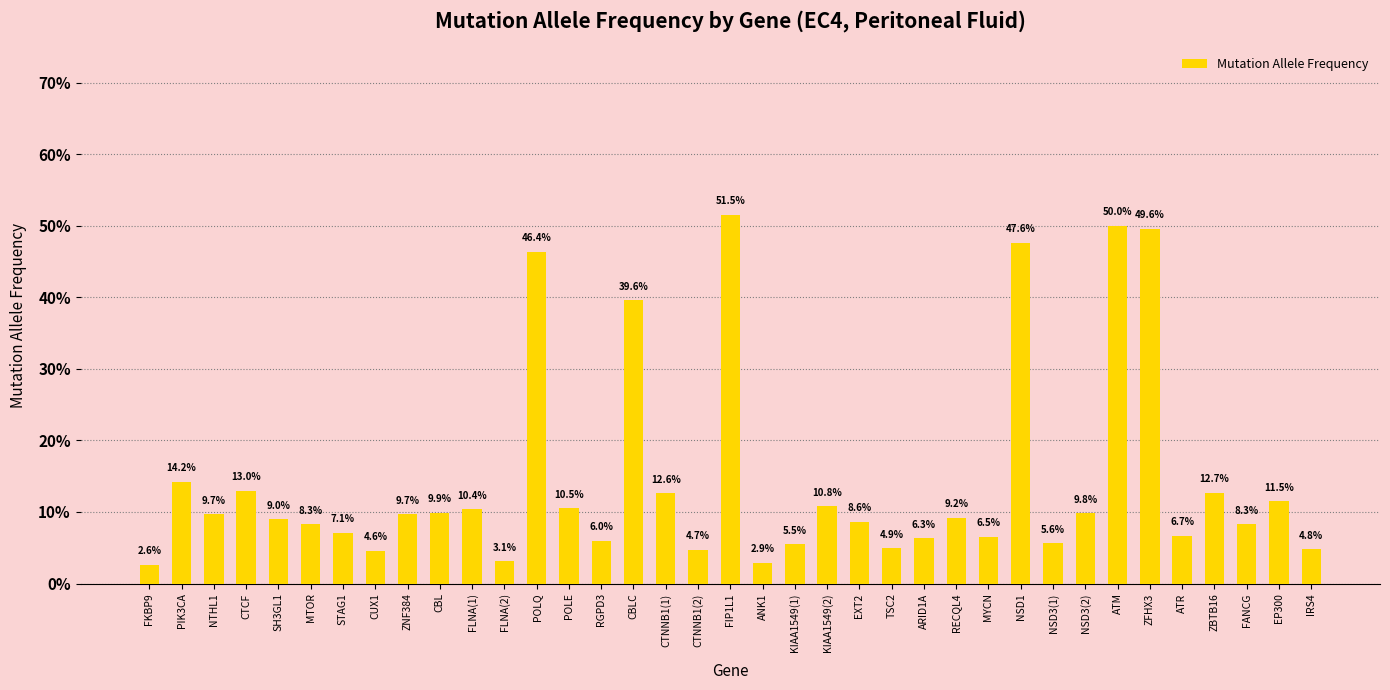

Reading left to right, extract all data points from this chart.

FKBP9=0.0	PIK3CA=0.1	NTHL1=0.1	CTCF=0.1	SH3GL1=0.1	MTOR=0.1	STAG1=0.1	CUX1=0.0	ZNF384=0.1	CBL=0.1	FLNA(1)=0.1	FLNA(2)=0.0	POLQ=0.5	POLE=0.1	RGPD3=0.1	CBLC=0.4	CTNNB1(1)=0.1	CTNNB1(2)=0.0	FIP1L1=0.5	ANK1=0.0	KIAA1549(1)=0.1	KIAA1549(2)=0.1	EXT2=0.1	TSC2=0.0	ARID1A=0.1	RECQL4=0.1	MYCN=0.1	NSD1=0.5	NSD3(1)=0.1	NSD3(2)=0.1	ATM=0.5	ZFHX3=0.5	ATR=0.1	ZBTB16=0.1	FANCG=0.1	EP300=0.1	IRS4=0.0